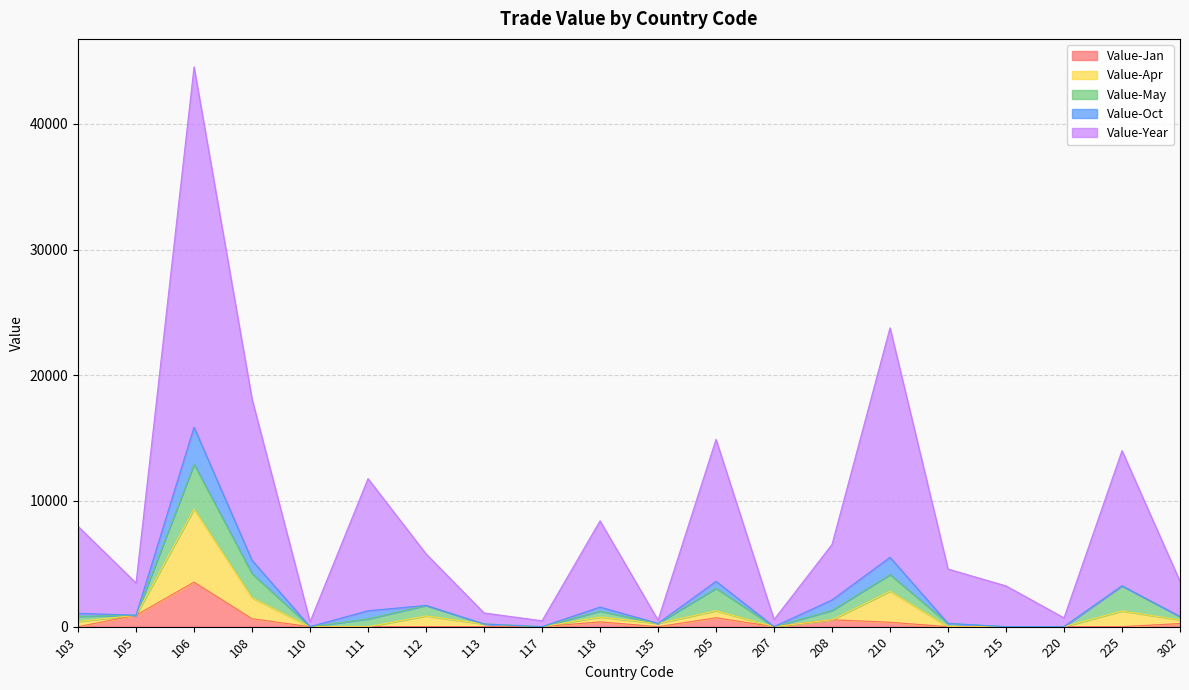

What are all the series names shown in the legend?

Value-Jan, Value-Apr, Value-May, Value-Oct, Value-Year